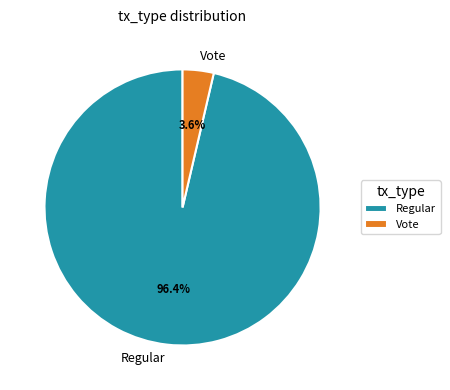

To the nearest percent, what is the average slice percentage?

50%